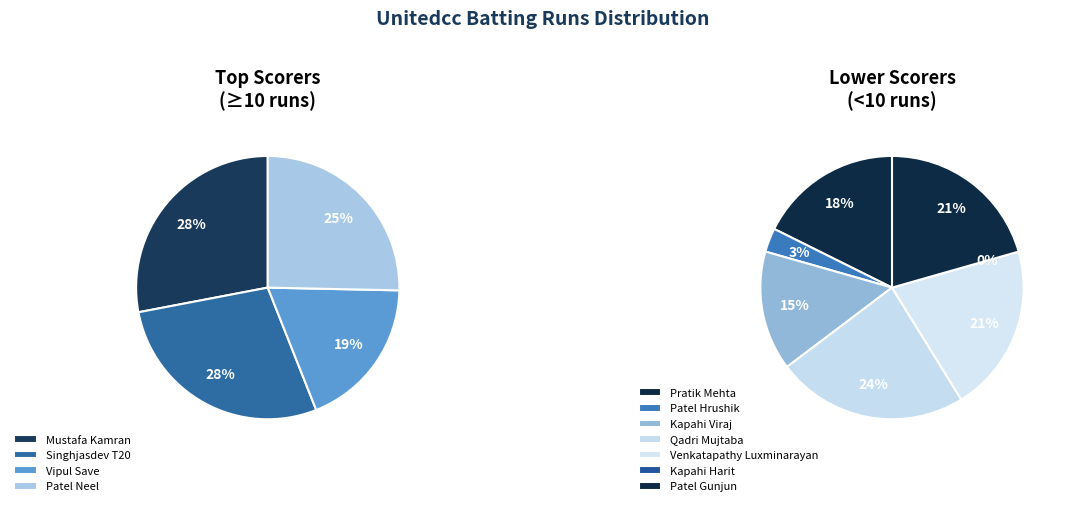

Count the number of slices in the pie.

11